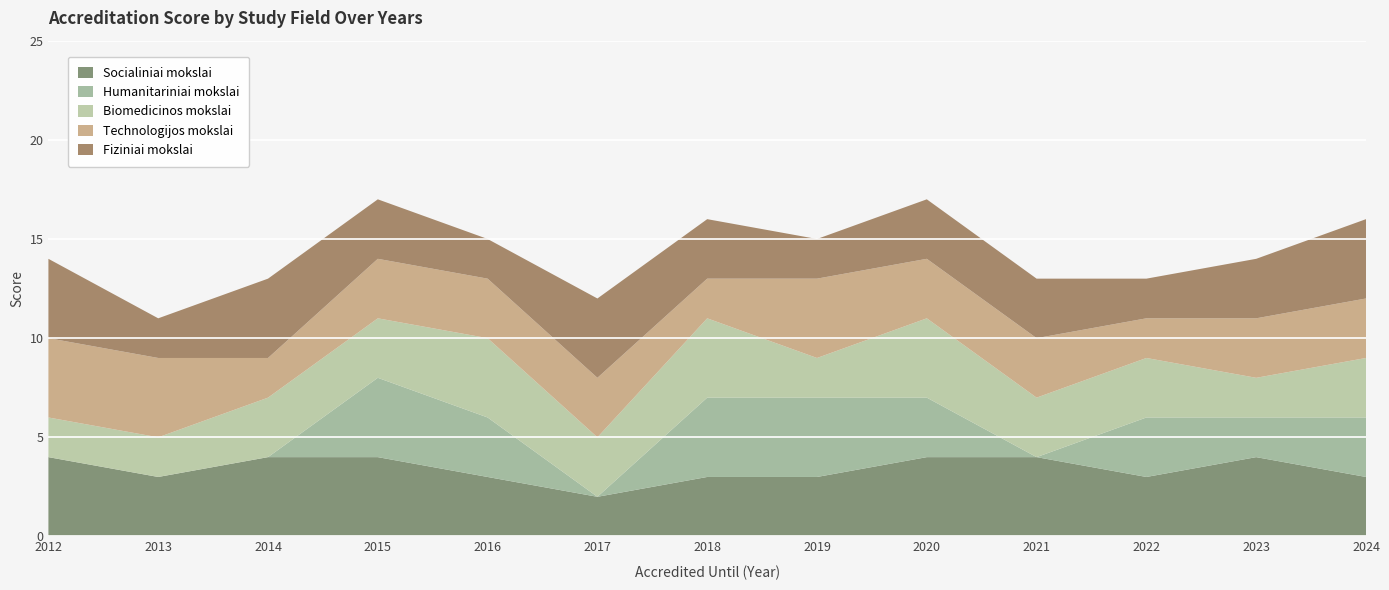

Reading left to right, transcribe all the data shown in this chart.

Socialiniai mokslai: 2012=4	2013=3	2014=4	2015=4	2016=3	2017=2	2018=3	2019=3	2020=4	2021=4	2022=3	2023=4	2024=3
Humanitariniai mokslai: 2012=0	2013=0	2014=0	2015=4	2016=3	2017=0	2018=4	2019=4	2020=3	2021=0	2022=3	2023=2	2024=3
Biomedicinos mokslai: 2012=2	2013=2	2014=3	2015=3	2016=4	2017=3	2018=4	2019=2	2020=4	2021=3	2022=3	2023=2	2024=3
Technologijos mokslai: 2012=4	2013=4	2014=2	2015=3	2016=3	2017=3	2018=2	2019=4	2020=3	2021=3	2022=2	2023=3	2024=3
Fiziniai mokslai: 2012=4	2013=2	2014=4	2015=3	2016=2	2017=4	2018=3	2019=2	2020=3	2021=3	2022=2	2023=3	2024=4